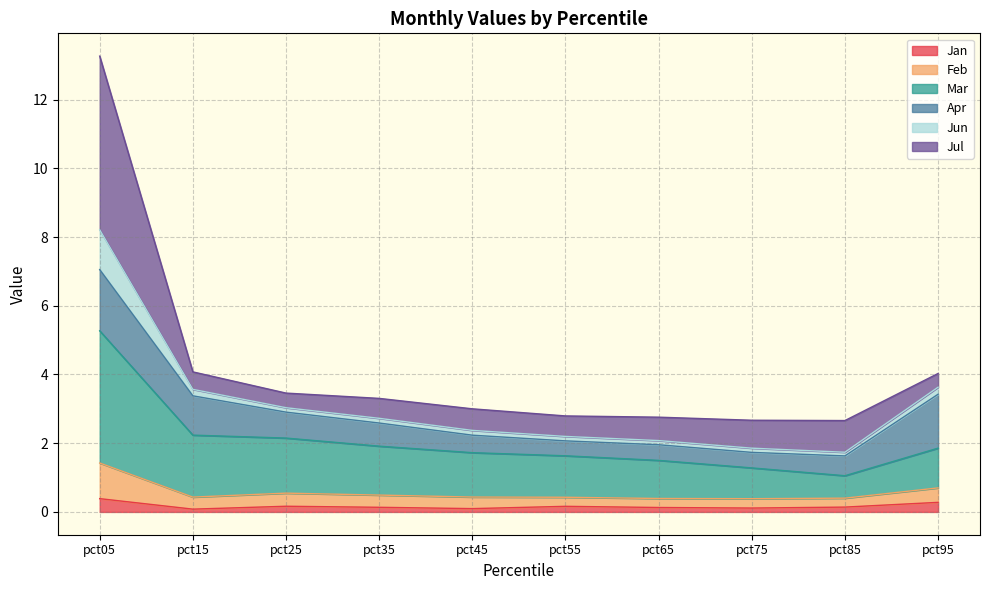

What is the maximum value for Jan?

0.4